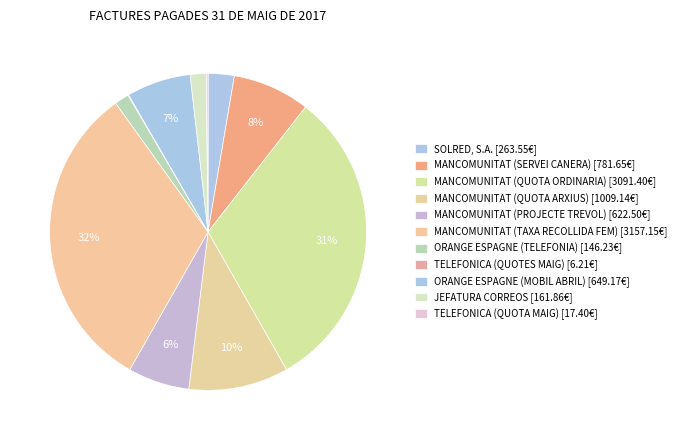

To the nearest percent, what is the combined percentage of MANCOMUNITAT (TAXA RECOLLIDA FEM) and JEFATURA CORREOS?

34%